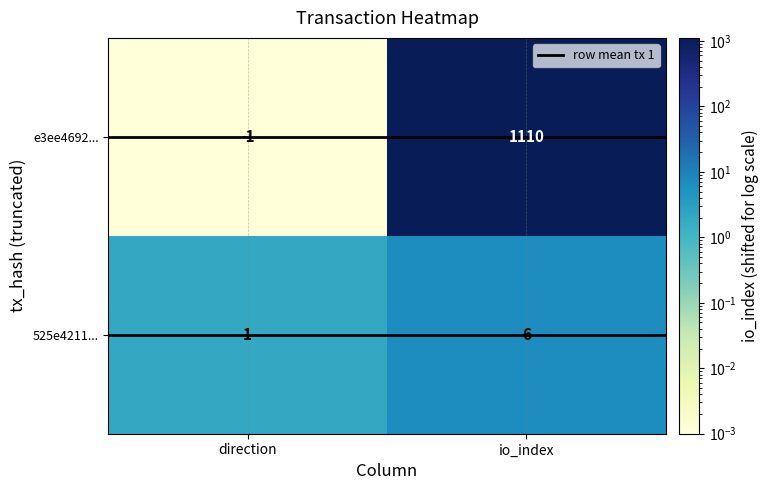

Between direction and io_index, which series saw the biggest shift?

e3ee4692...